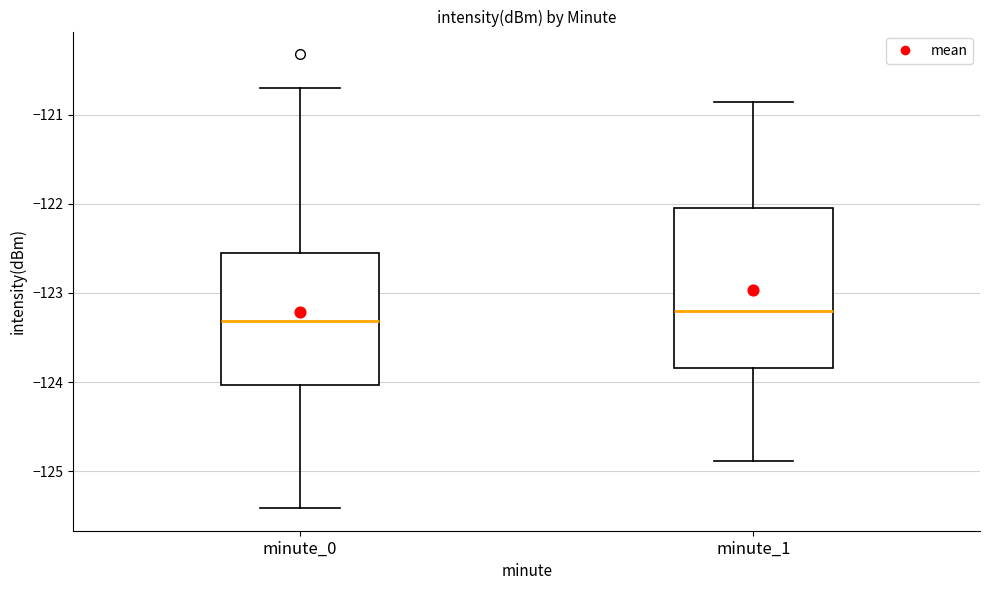

Where is the upper edge of the box for minute_1 on the y-axis? The values are not printed on the chart, so give them approximately, as read against the axis.

-122.0